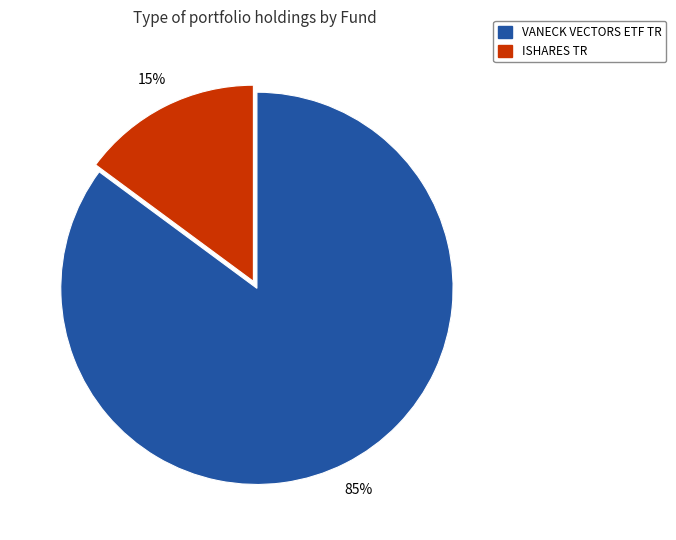

To the nearest percent, what is the difference between the largest and smallest slice percentages?

70%